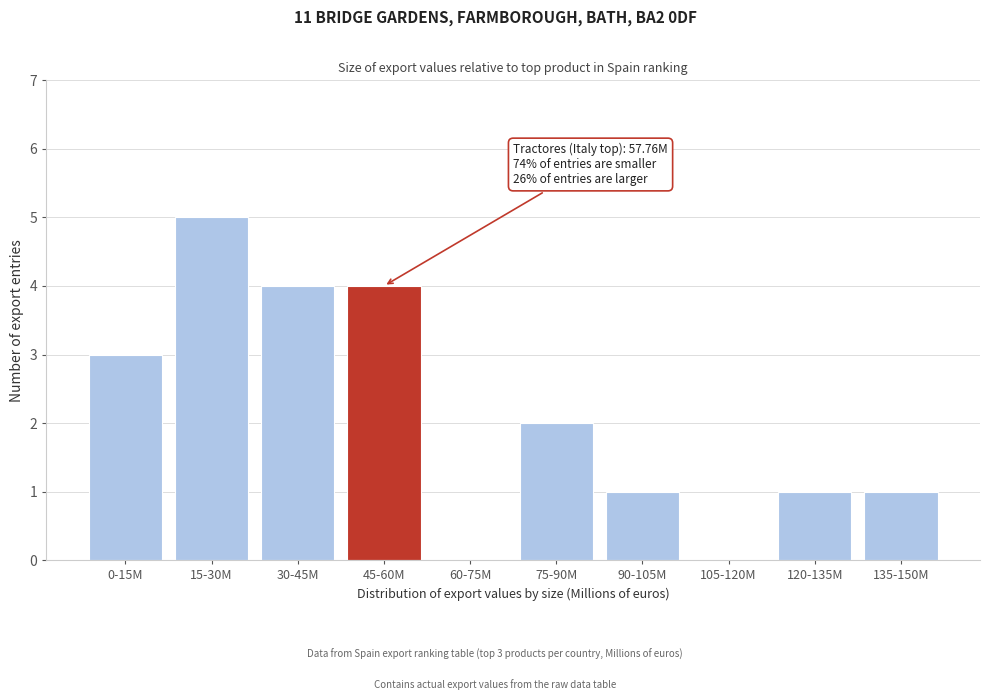

Reading right to left, transcribe all the data shown in this chart.

135-150M=1	120-135M=1	105-120M=0	90-105M=1	75-90M=2	60-75M=0	45-60M=4	30-45M=4	15-30M=5	0-15M=3